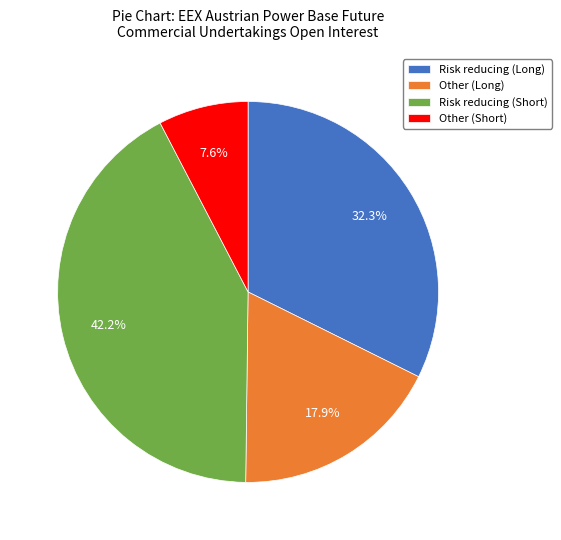

To the nearest percent, what is the difference between the largest and smallest slice percentages?

35%